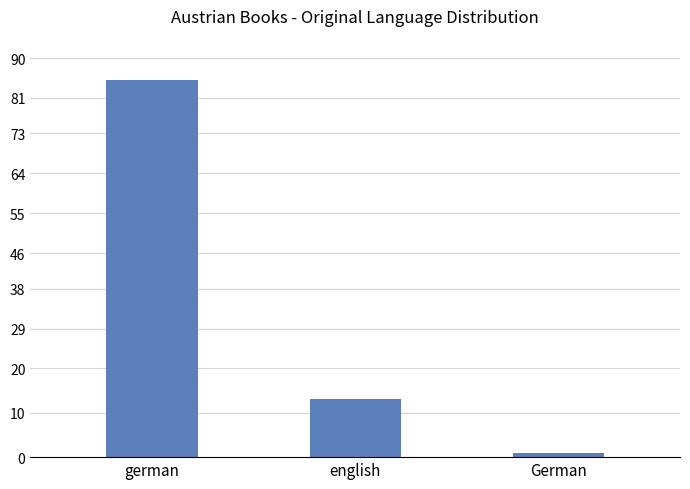

What is the label of the 1st bar from the right?

German